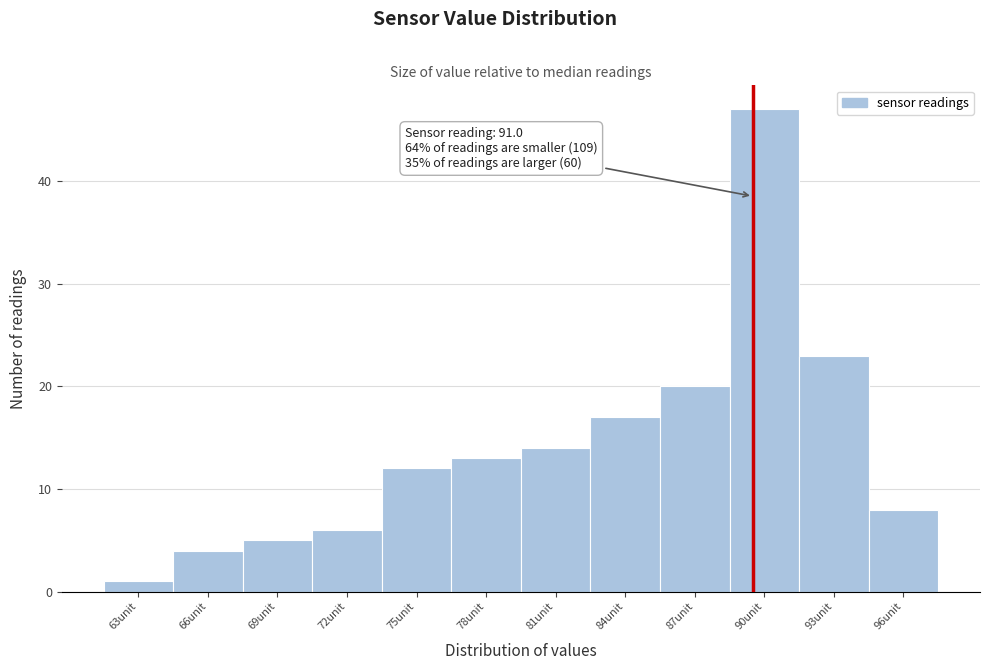

Reading left to right, extract all data points from this chart.

63unit=1	66unit=4	69unit=5	72unit=6	75unit=12	78unit=13	81unit=14	84unit=17	87unit=20	90unit=47	93unit=23	96unit=8